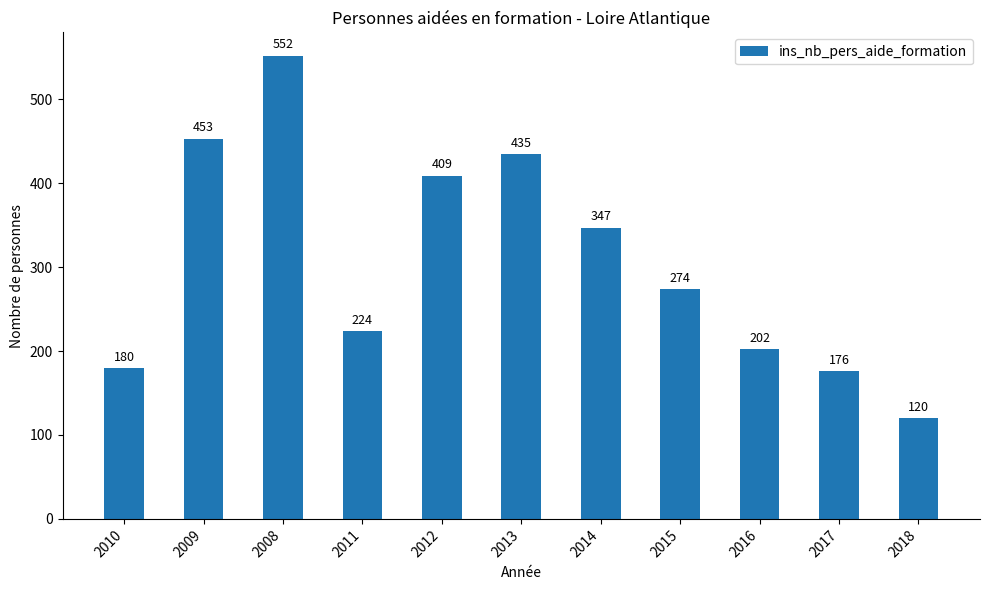

What position from the left is 2012?

5